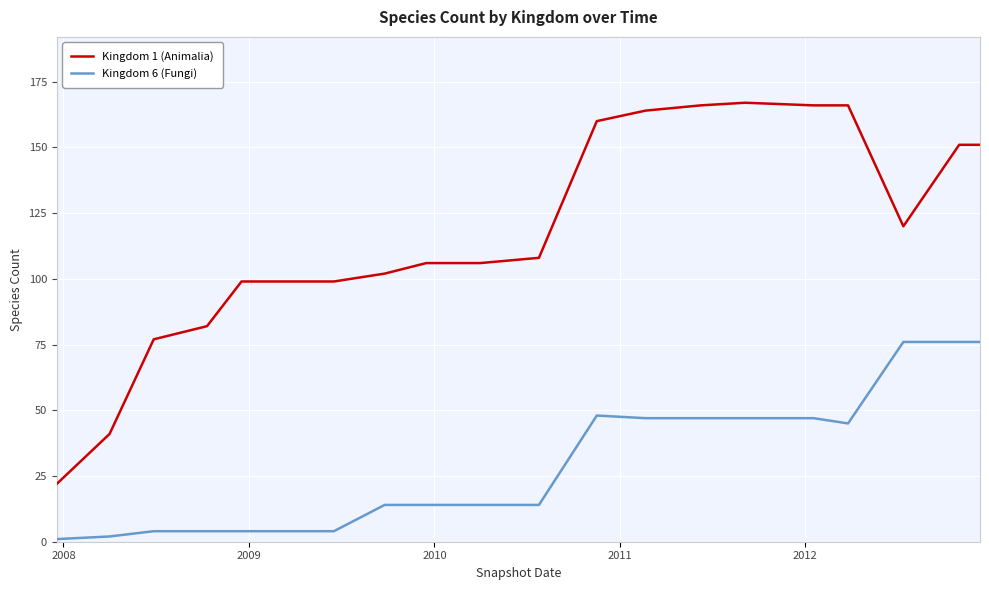

What is the maximum value shown in the chart?

167